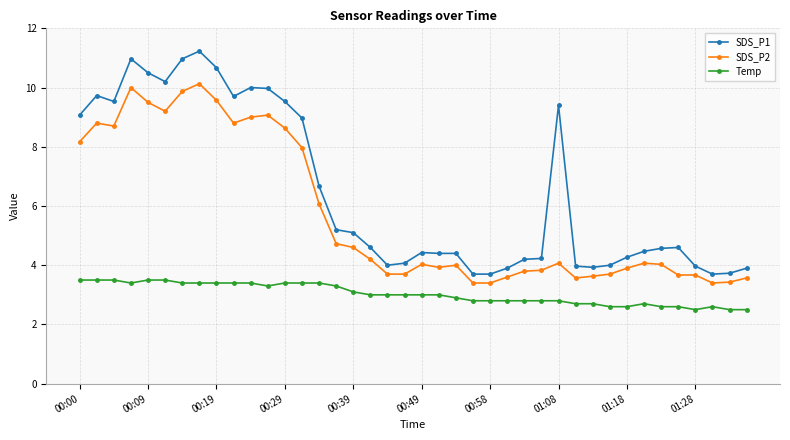

List the series in order of their overall mean, highest first.

SDS_P1, SDS_P2, Temp